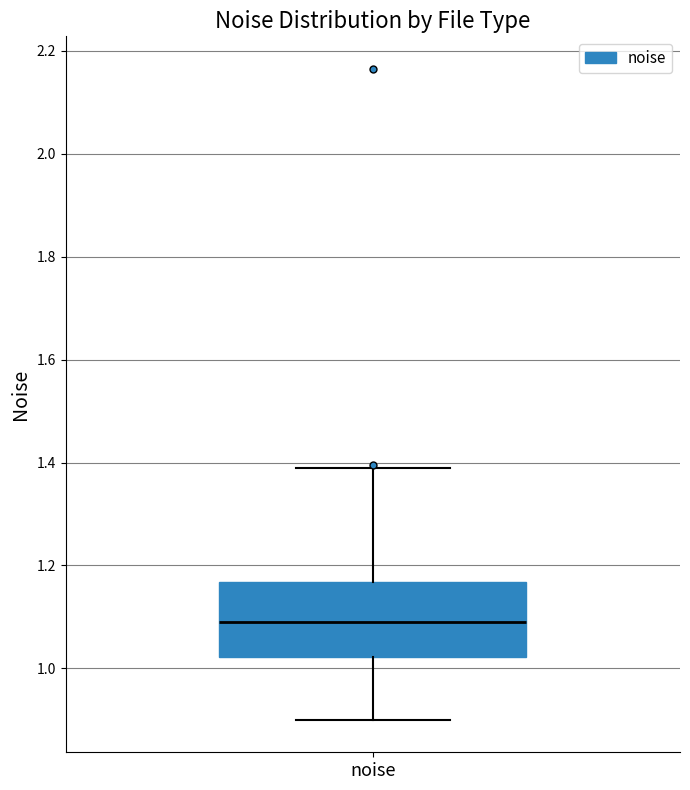

Where is the lower edge of the box for noise on the y-axis? The values are not printed on the chart, so give them approximately, as read against the axis.

1.02